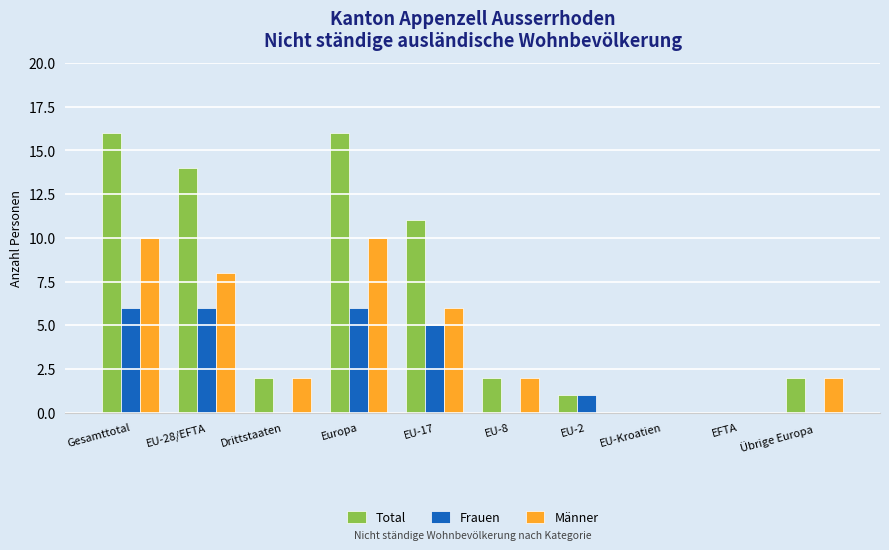

Where does the Total series first go above 2?

Gesamttotal